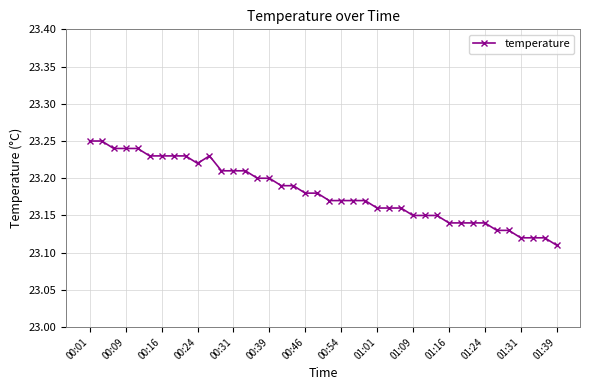

What is the sum of all values?

927.3